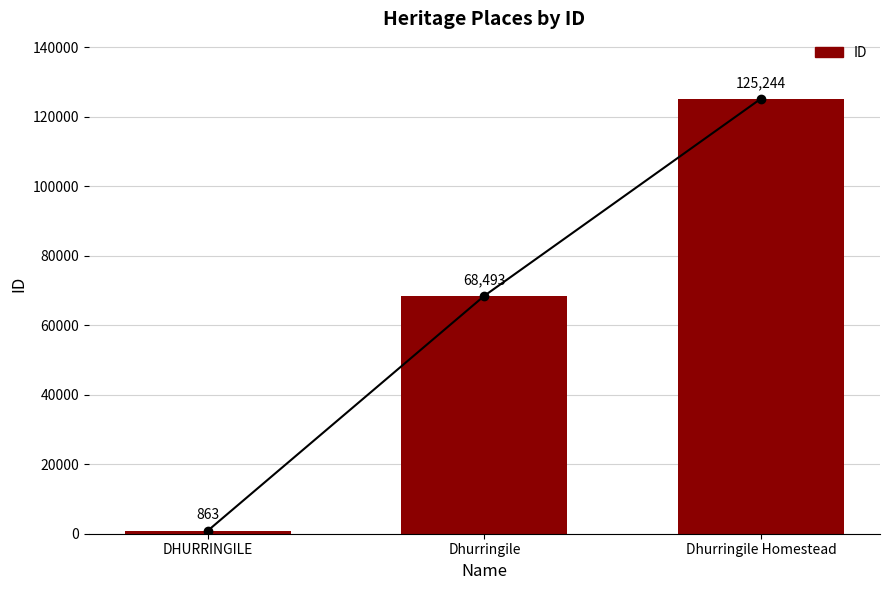

What is the minimum value shown in the chart?

863